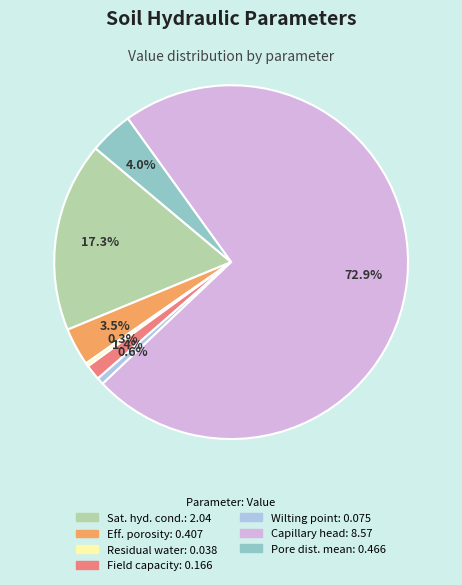

Is there a majority slice in this chart?

Yes